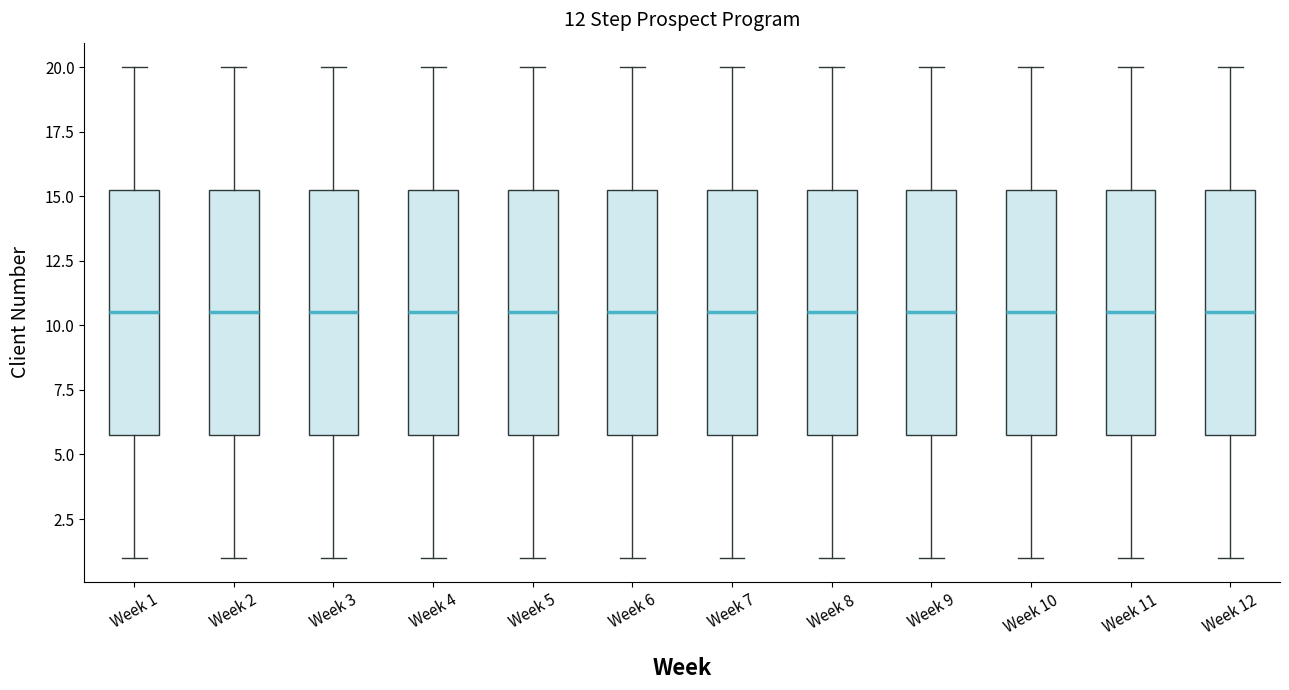

Reading left to right, transcribe this box plot: for each box, give where its median line is, the range the box spans, and where its two whiskers end, as read against the y-axis. The values are not printed on the chart, so give them approximately, as read against the axis.

Week 1: median 10.5, box 6.0 to 15.5, whiskers 1.0 to 20.0
Week 2: median 10.5, box 6.0 to 15.5, whiskers 1.0 to 20.0
Week 3: median 10.5, box 6.0 to 15.5, whiskers 1.0 to 20.0
Week 4: median 10.5, box 6.0 to 15.5, whiskers 1.0 to 20.0
Week 5: median 10.5, box 6.0 to 15.5, whiskers 1.0 to 20.0
Week 6: median 10.5, box 6.0 to 15.5, whiskers 1.0 to 20.0
Week 7: median 10.5, box 6.0 to 15.5, whiskers 1.0 to 20.0
Week 8: median 10.5, box 6.0 to 15.5, whiskers 1.0 to 20.0
Week 9: median 10.5, box 6.0 to 15.5, whiskers 1.0 to 20.0
Week 10: median 10.5, box 6.0 to 15.5, whiskers 1.0 to 20.0
Week 11: median 10.5, box 6.0 to 15.5, whiskers 1.0 to 20.0
Week 12: median 10.5, box 6.0 to 15.5, whiskers 1.0 to 20.0